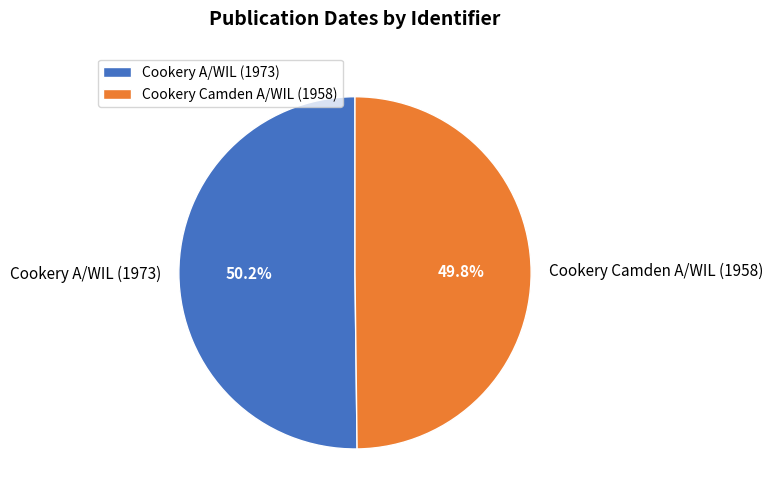

True or false: Cookery Camden A/WIL (1958) accounts for 50% of the total.

True